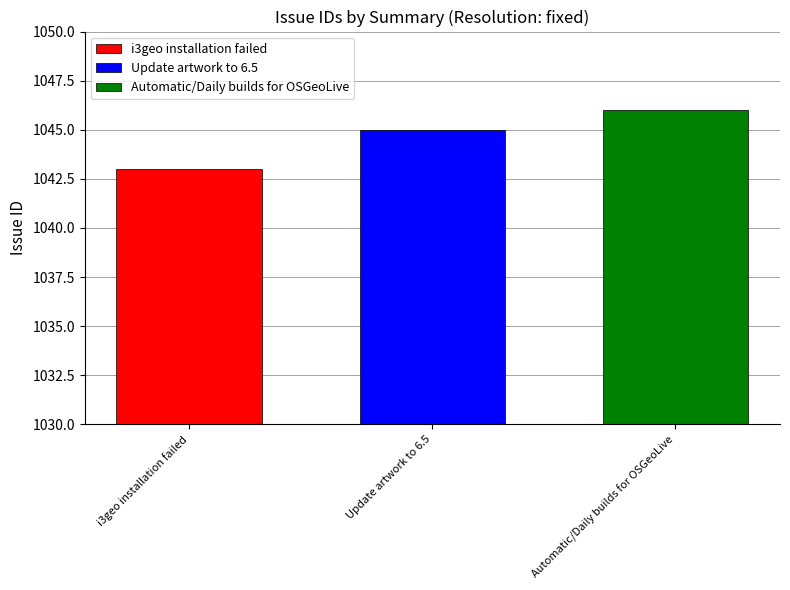

Read the Automatic/Daily builds for OSGeoLive value at Update artwork to 6.5.

1046